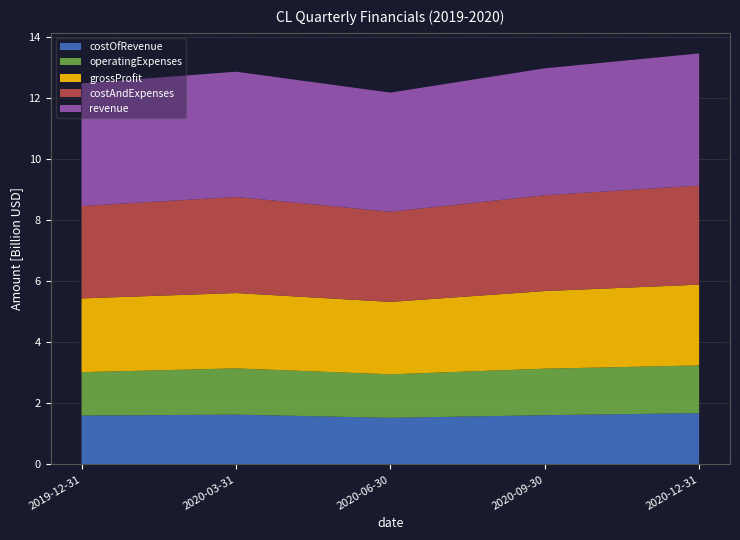

Reading left to right, what are all the values shown in this chart?

costOfRevenue: 1601000000	1632000000	1528000000	1613000000	1681000000
operatingExpenses: 1420000000	1513000000	1423000000	1522000000	1561000000
grossProfit: 2414000000	2465000000	2369000000	2540000000	2643000000
costAndExpenses: 3021000000	3145000000	2951000000	3135000000	3242000000
revenue: 4015000000	4097000000	3897000000	4153000000	4324000000